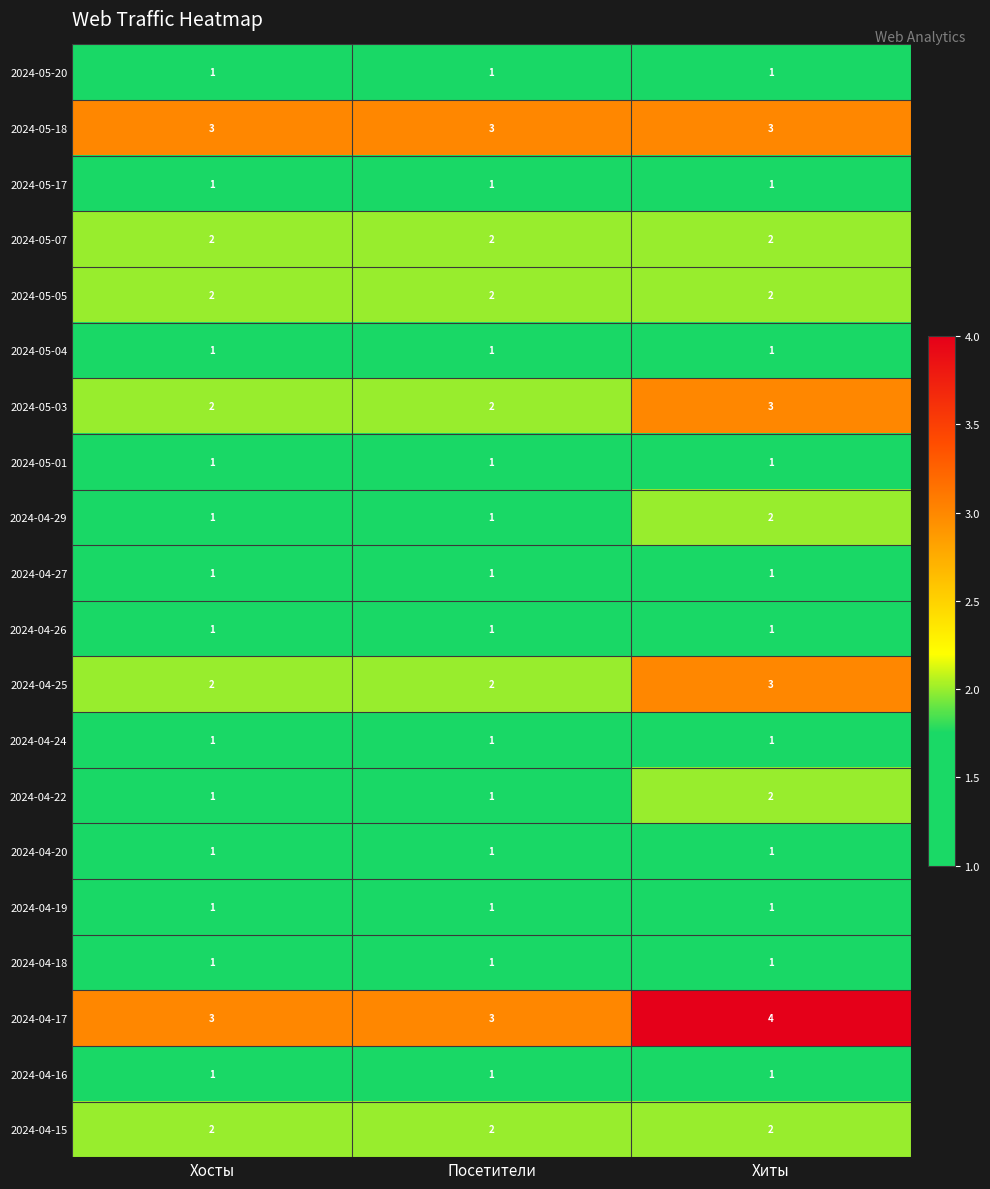

Count the number of categories in the chart.

3